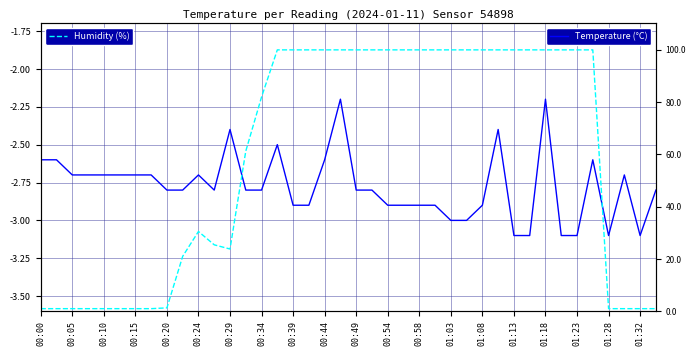

What is the smallest value displayed?

-3.1